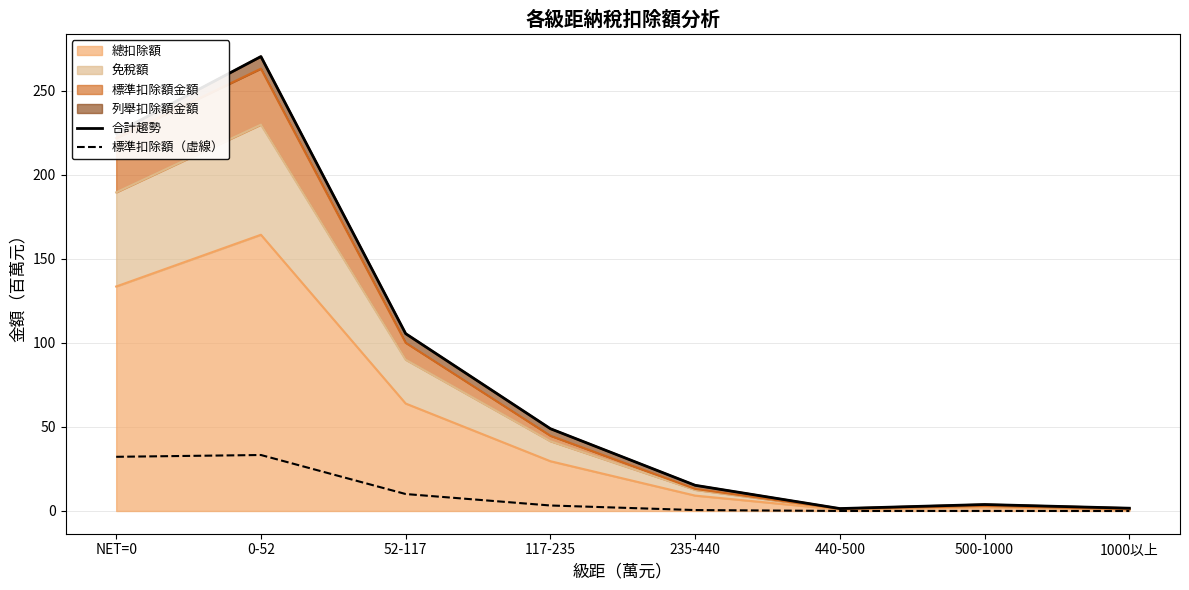

Which has a higher value, NET=0 or 52-117?

NET=0